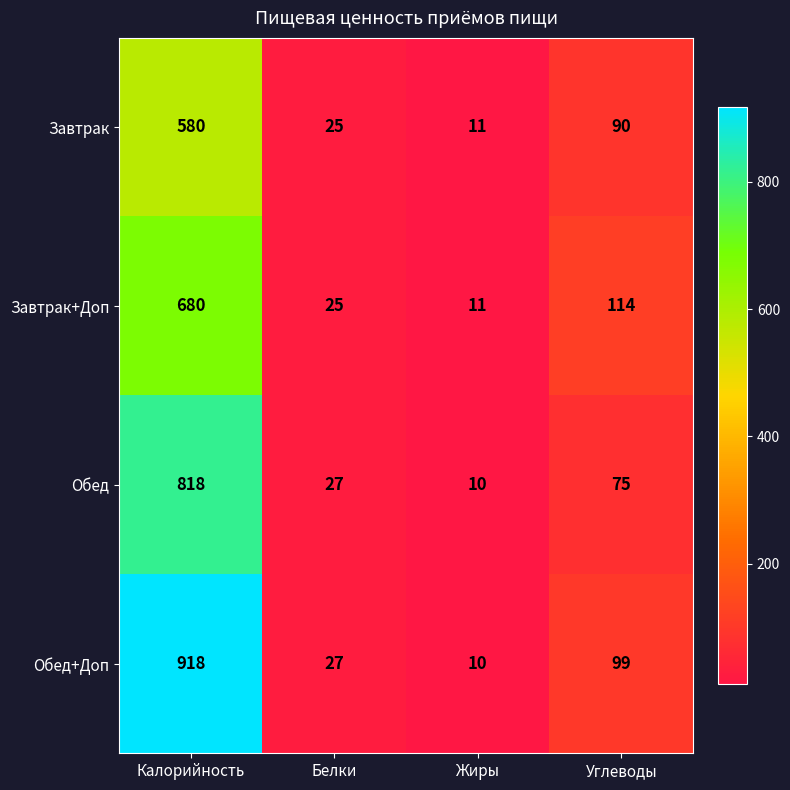

Reading left to right, what are all the values shown in this chart?

Завтрак: Калорийность=580	Белки=25	Жиры=11	Углеводы=90
Завтрак+Доп: Калорийность=680	Белки=25	Жиры=11	Углеводы=114
Обед: Калорийность=818	Белки=27	Жиры=10	Углеводы=75
Обед+Доп: Калорийность=918	Белки=27	Жиры=10	Углеводы=99